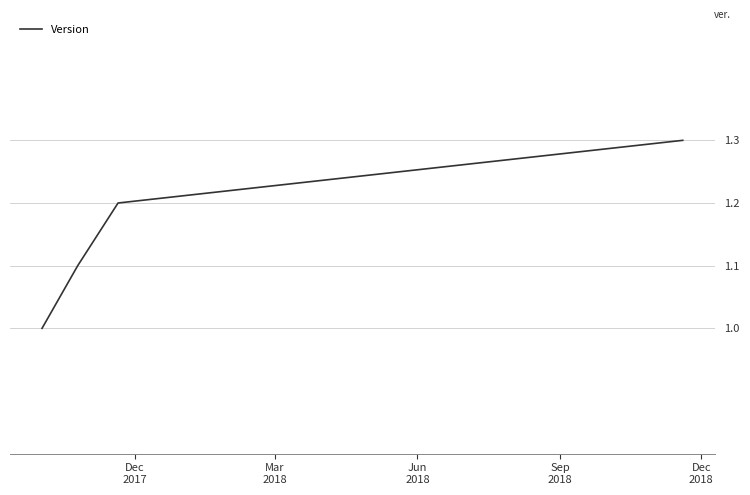

What is the sum of all values?

4.6